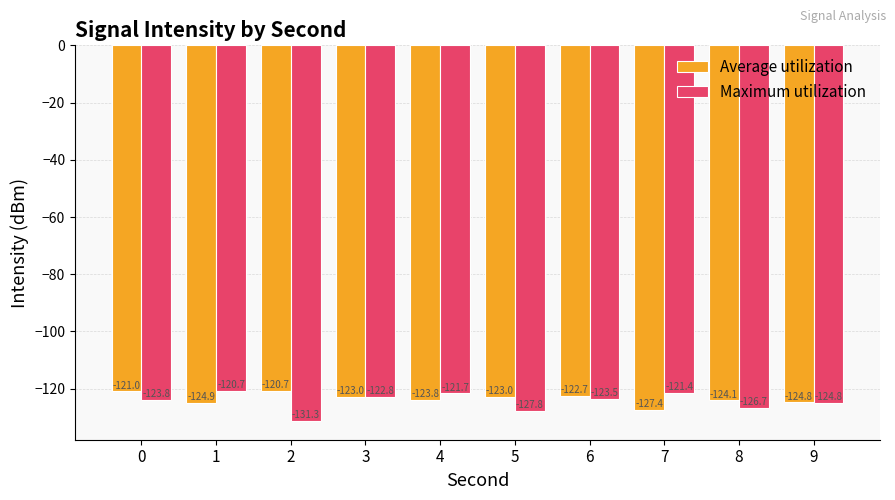

Between 0 and 6, which series saw the biggest shift?

Average utilization